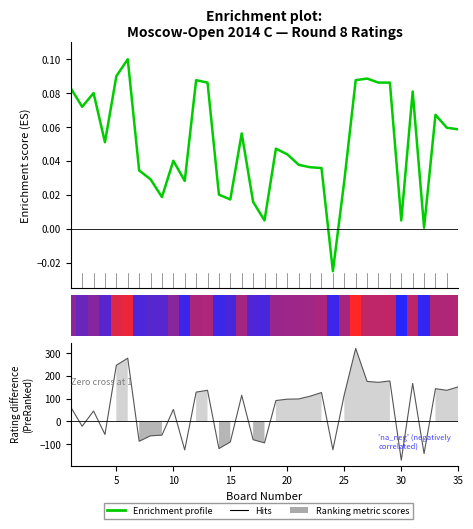

Count the number of categories in the chart.

35